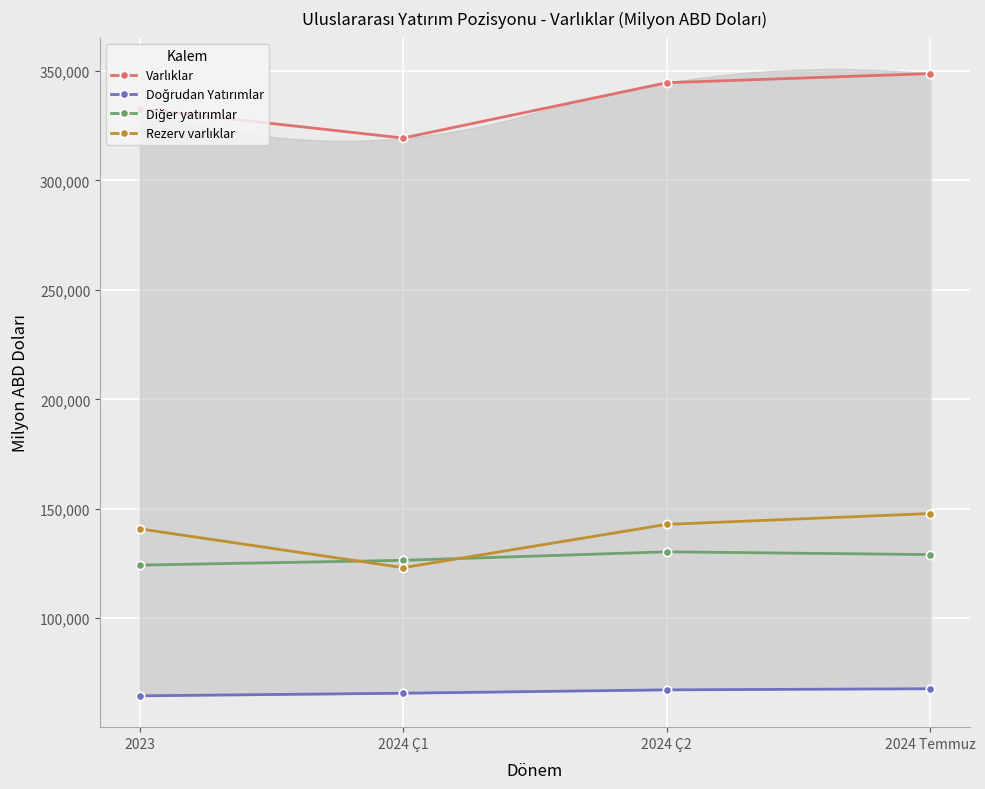

Is this an area chart (filled region under the line)?

No